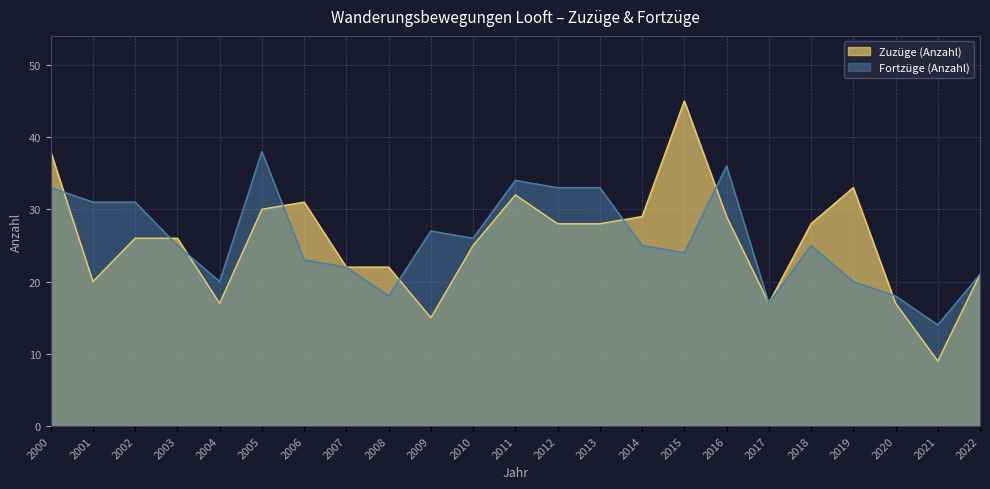

At which label does Fortzüge (Anzahl) first exceed 25?

2000